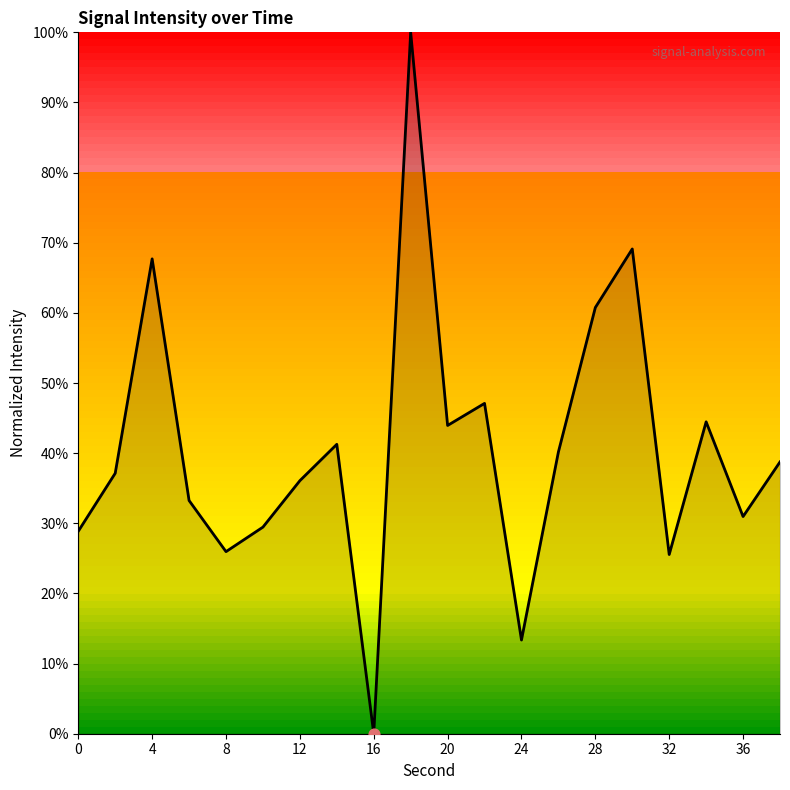

What is the difference between the maximum and minimum values?

100.0